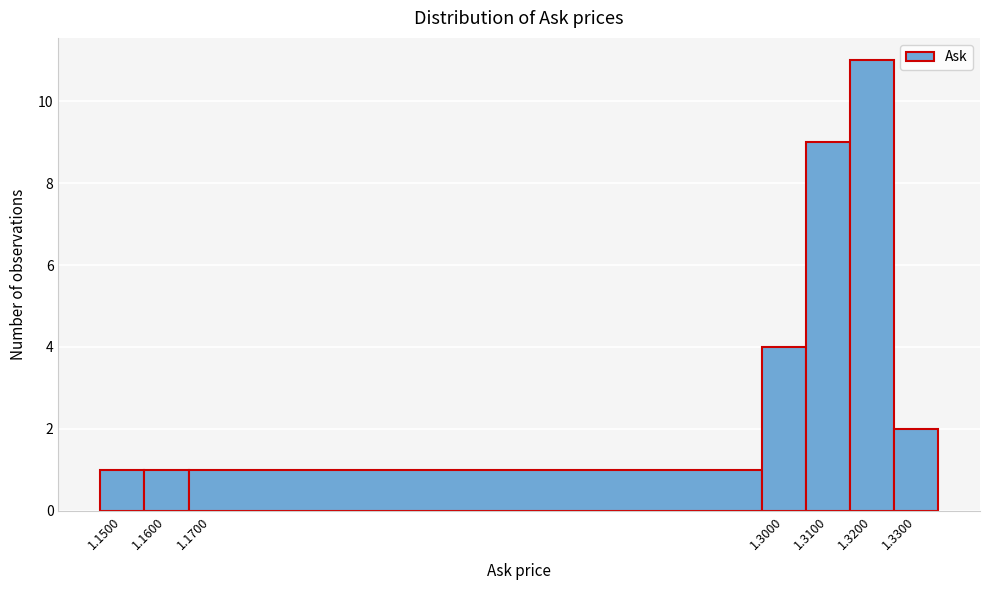

What is the height of the bar covering 1.145 to 1.155 on the x-axis? The values are not printed on the chart, so give them approximately, as read against the axis.

1